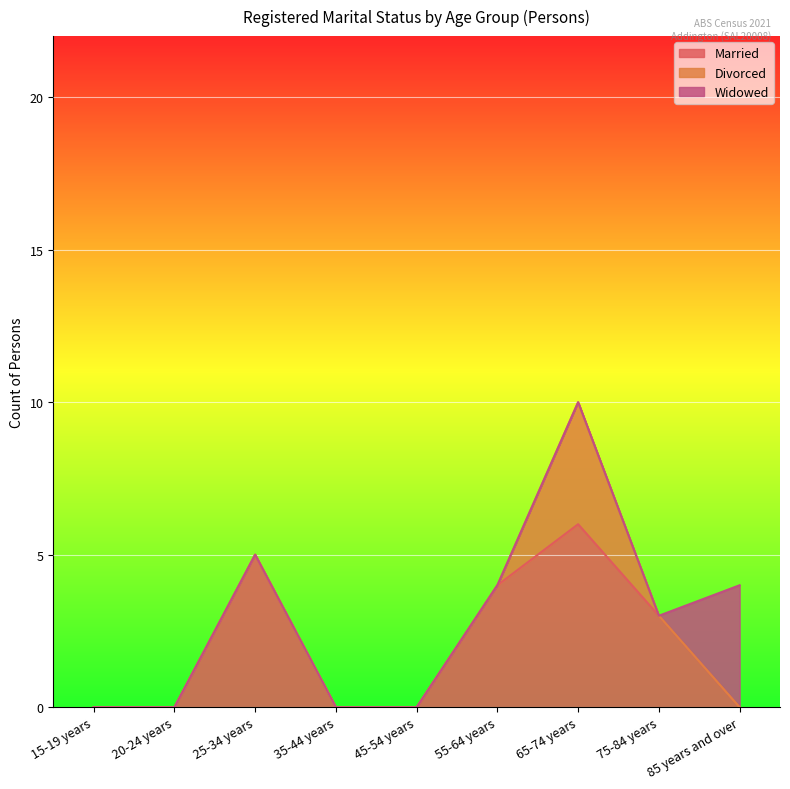

What is the difference between the highest and lowest values at 75-84 years?

3